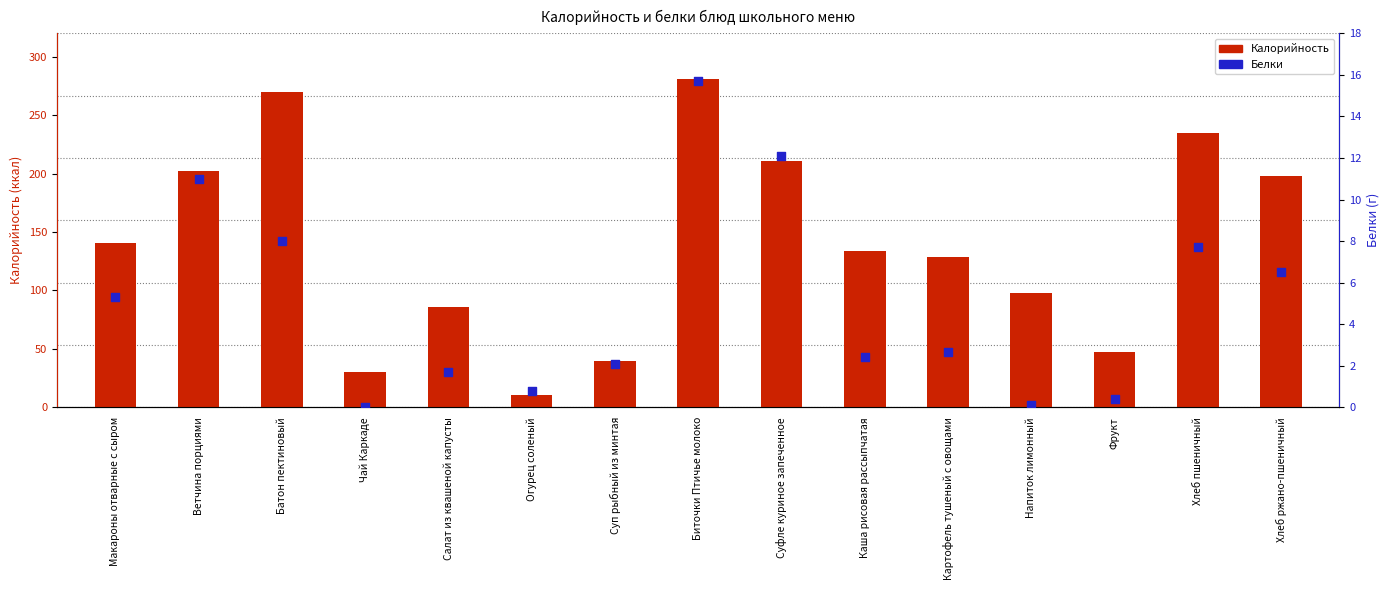

What is the total value across all series at Батон пектиновый?

278.0